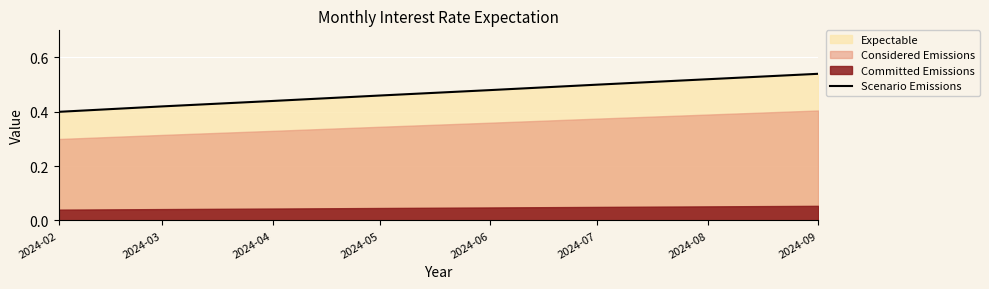

Which category has the lowest value in the Scenario Emissions series?

2024-02